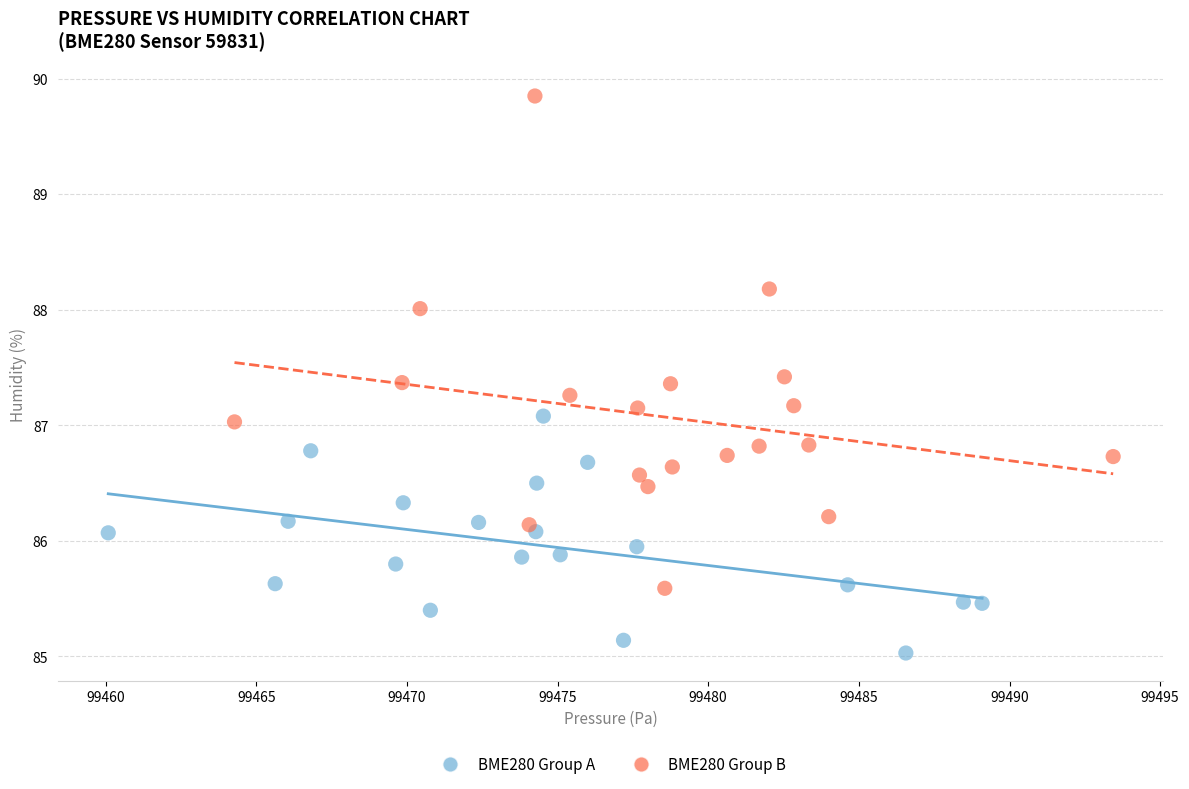

Which series contains the highest Y value?

BME280 Group B